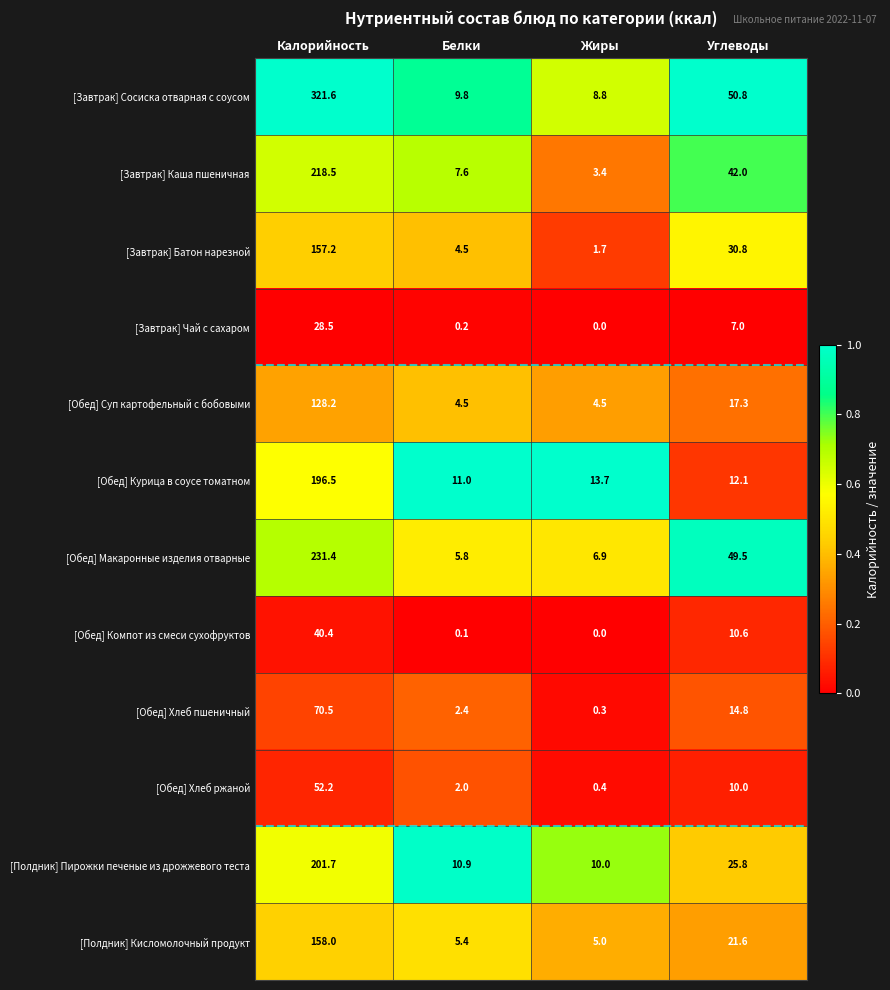

Which series has the widest spread of values?

[Завтрак] Сосиска отварная с соусом